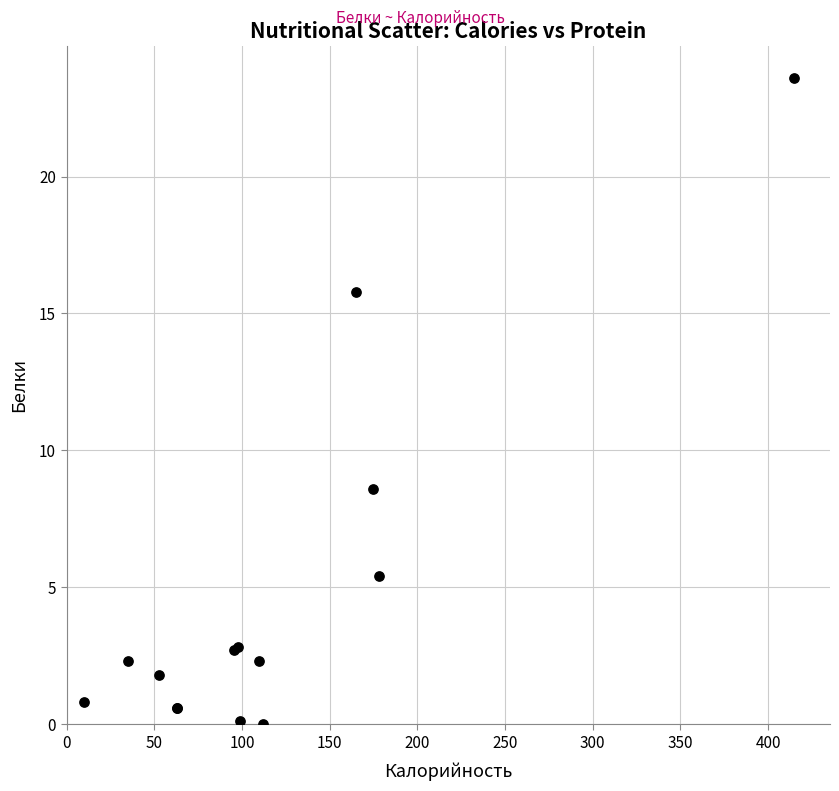

What Y value in the scatter plot is closest to 11?

8.6